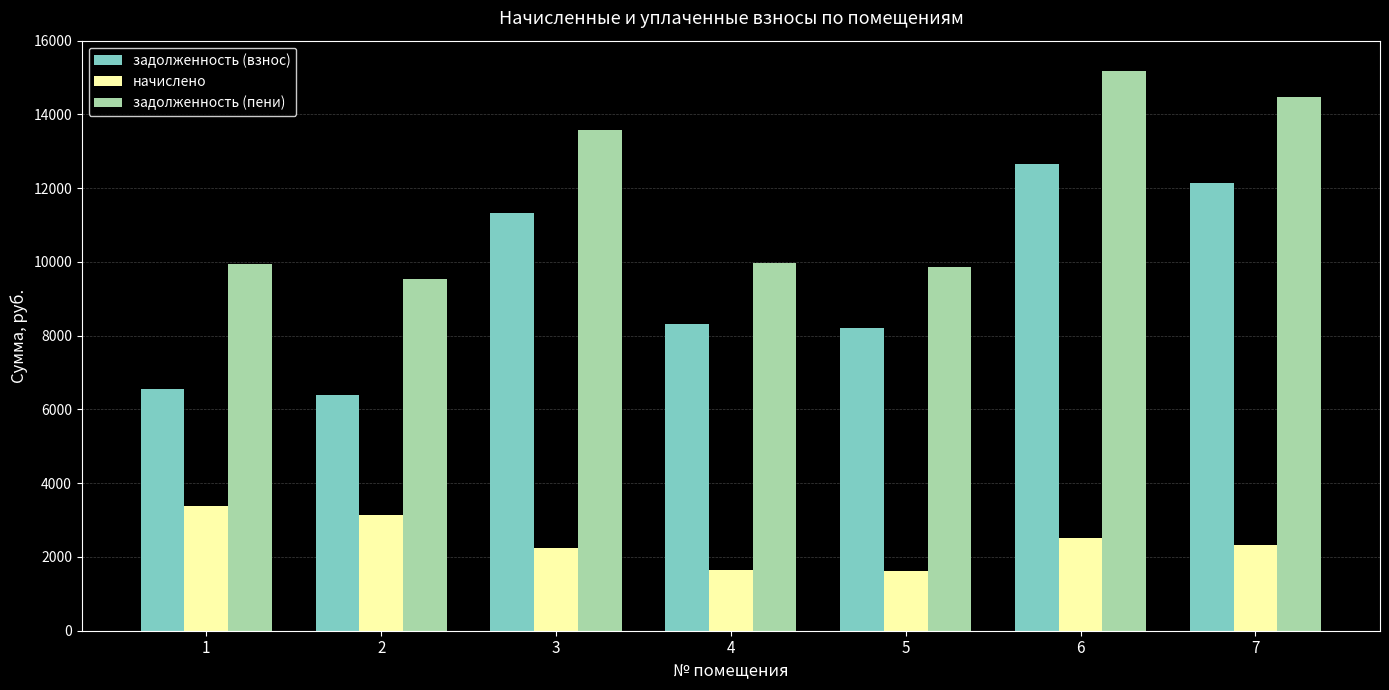

The value of задолженность (взнос) at 1 is 6548.4. True or false?

True